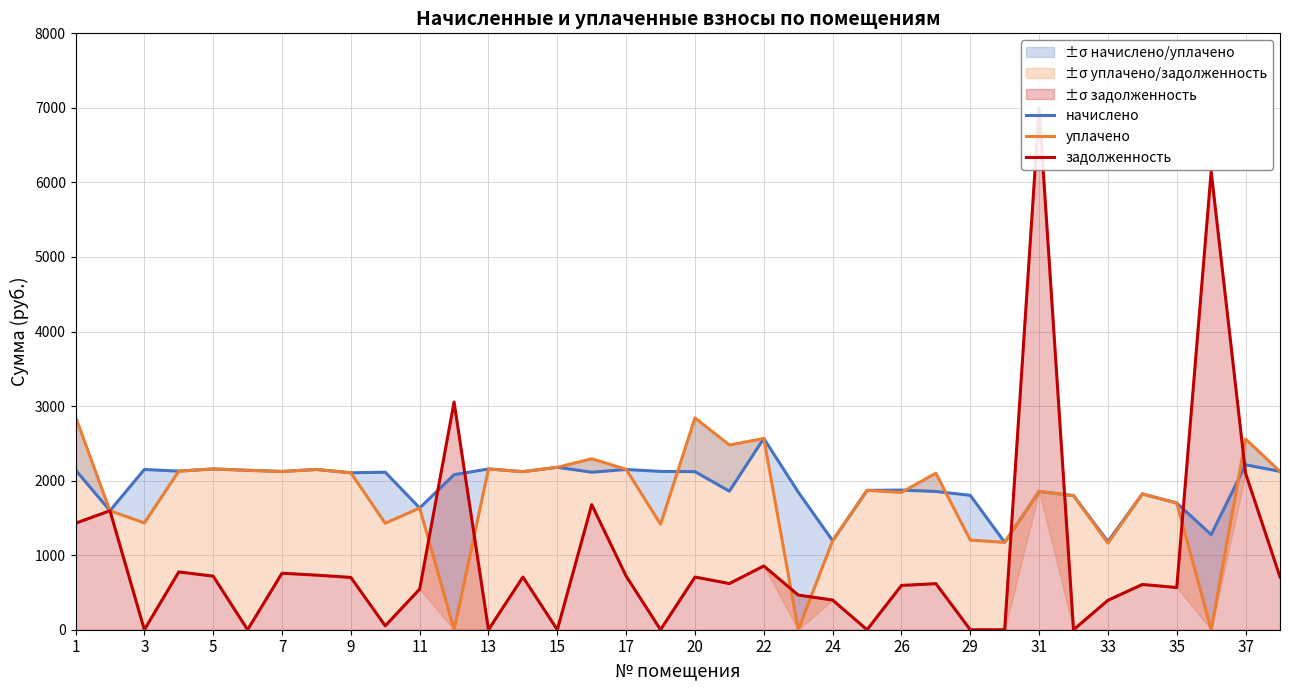

What is the difference between the second highest and minimum values in the задолженность series?

6148.4